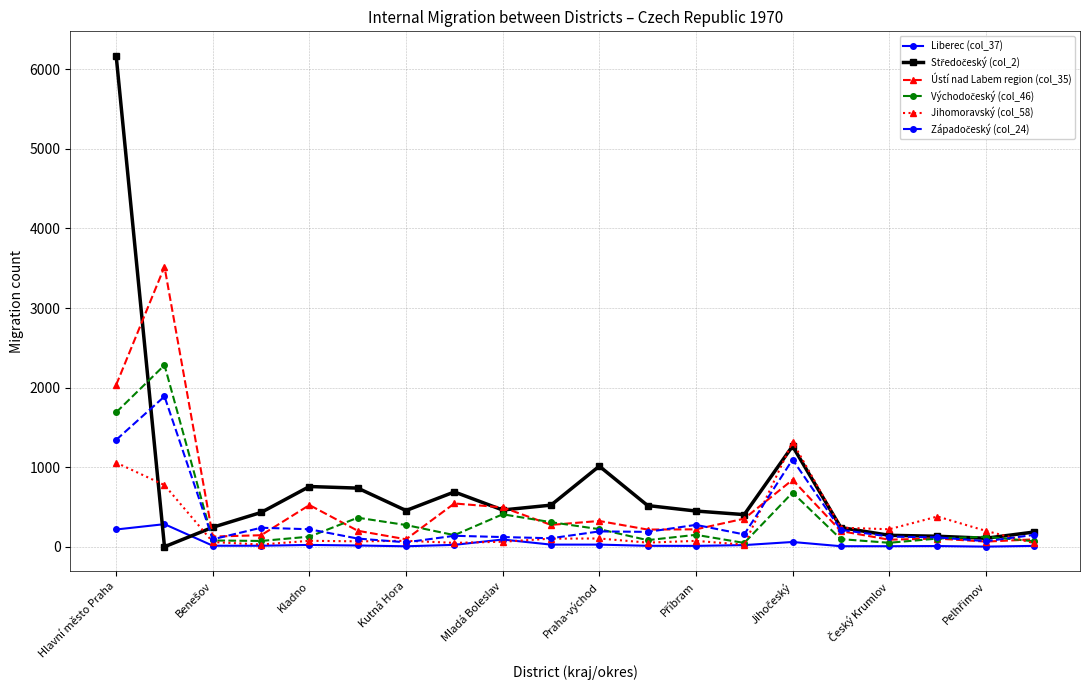

True or false: Liberec (col_37) has more than 0 interior local peaks.

True